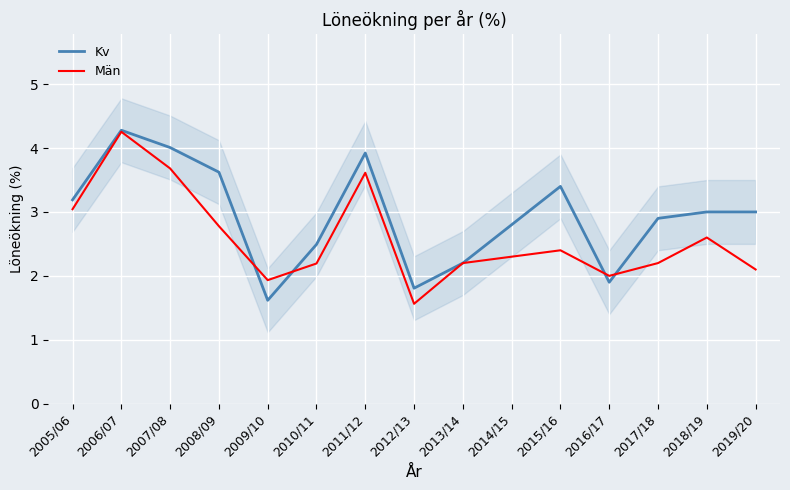

Is it true that Kv equals 3.2 at 2005/06?

True